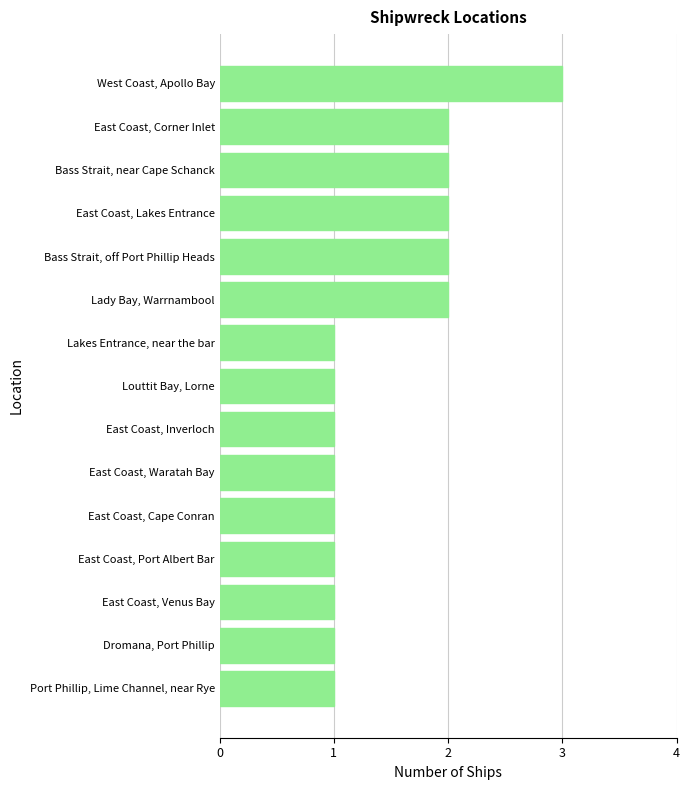

Count the values in the range 1 to 2.

14